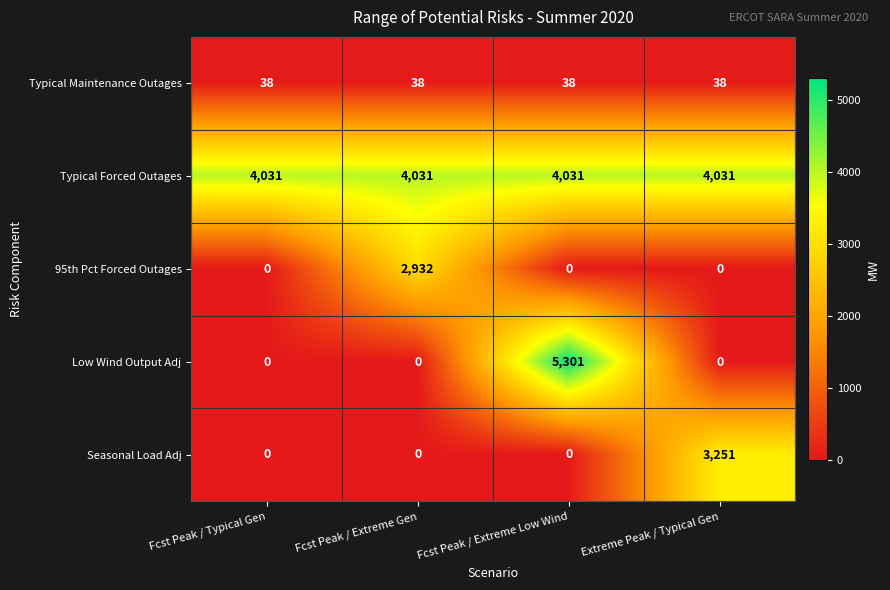

The value of 95th Pct Forced Outages at Fcst Peak / Typical Gen is 0. True or false?

True